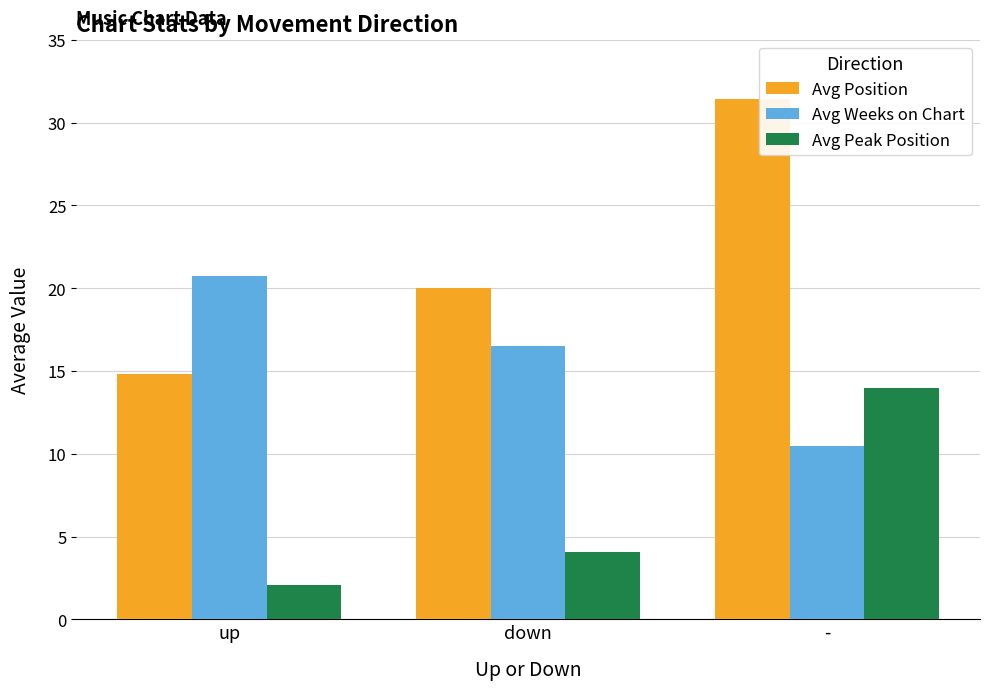

Is the value of Avg Weeks on Chart at down greater than the value of Avg Position at up?

Yes